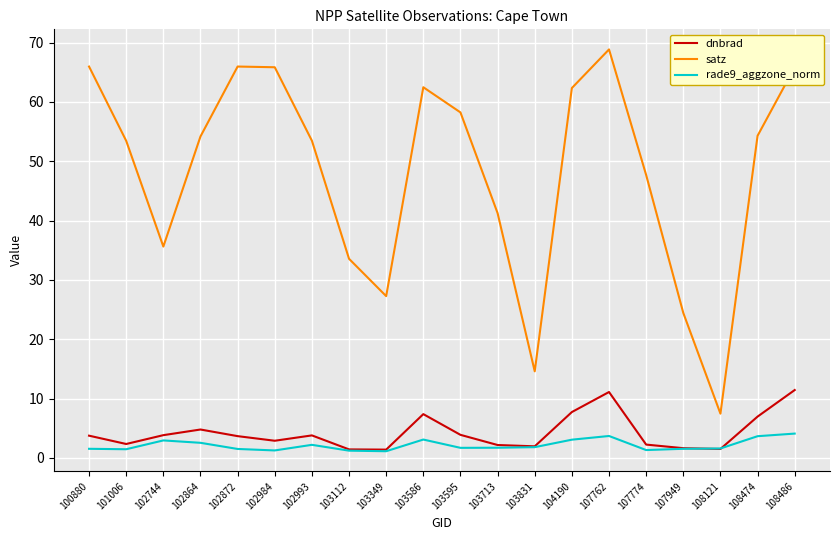

True or false: satz has a value of 62.5 at 103586.

True